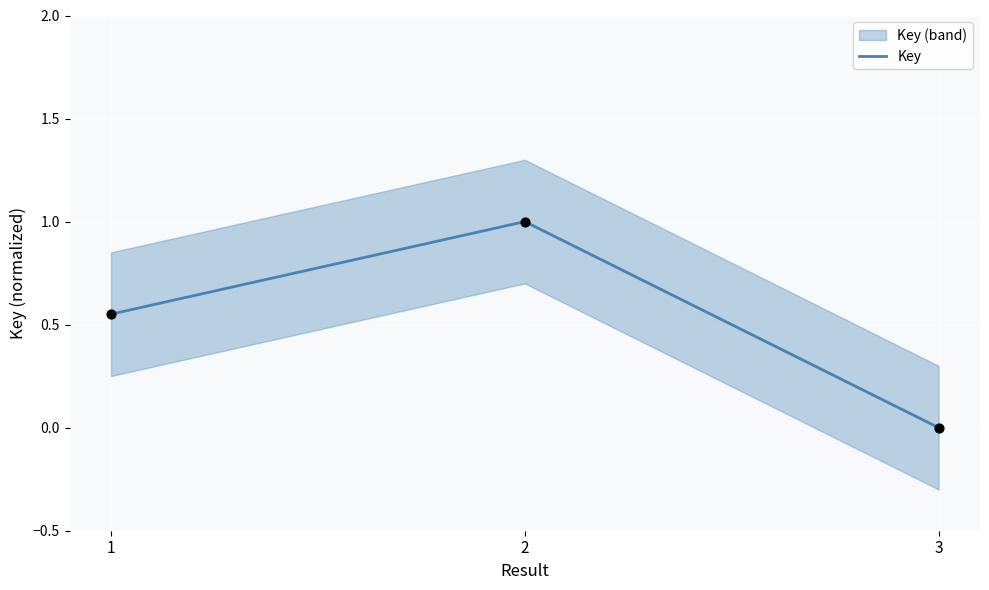

Which has a higher value, 2 or 1?

2